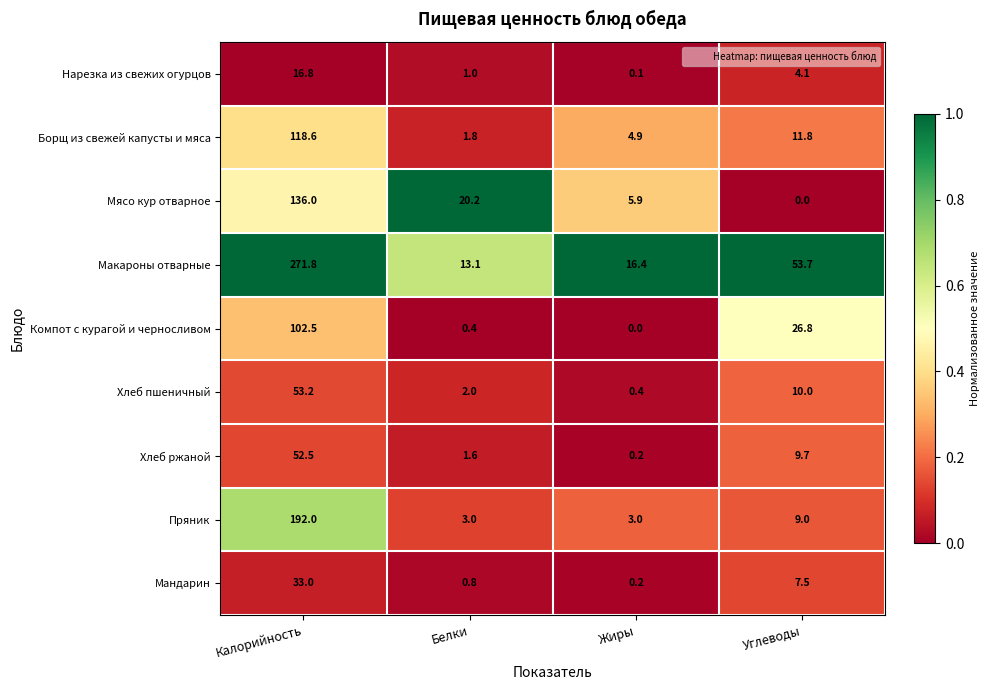

Which series has the largest range (max minus min)?

Макароны отварные